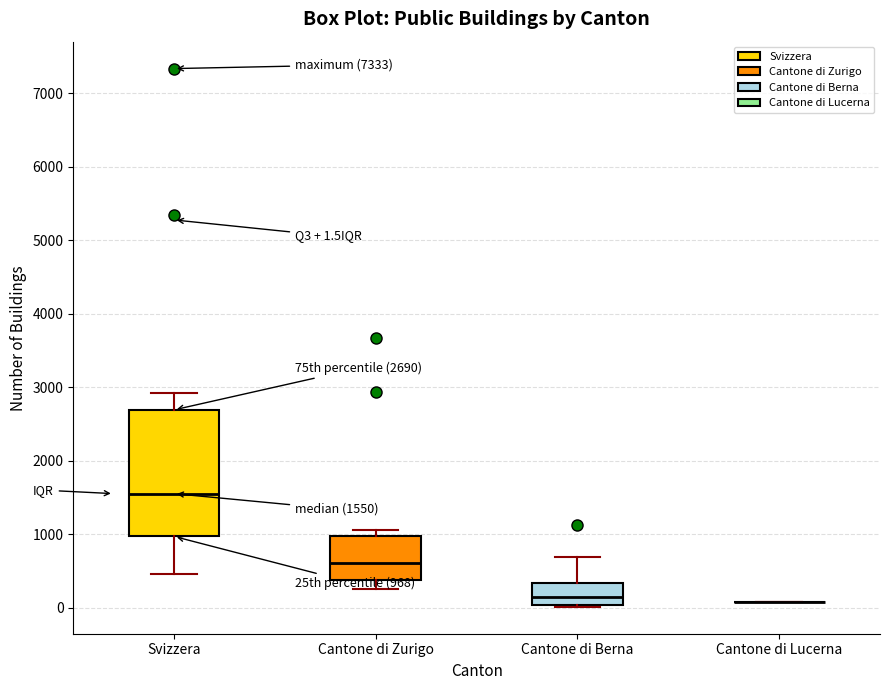

Which box is the tallest, from its lower edge to its upper edge?

Svizzera